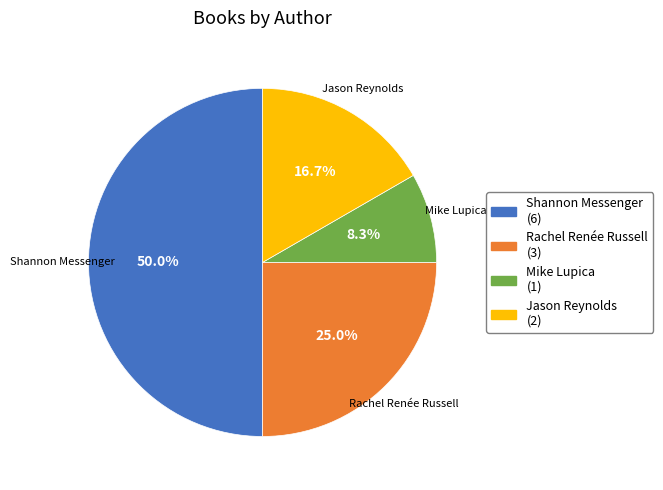

How many slices are in this pie chart?

4